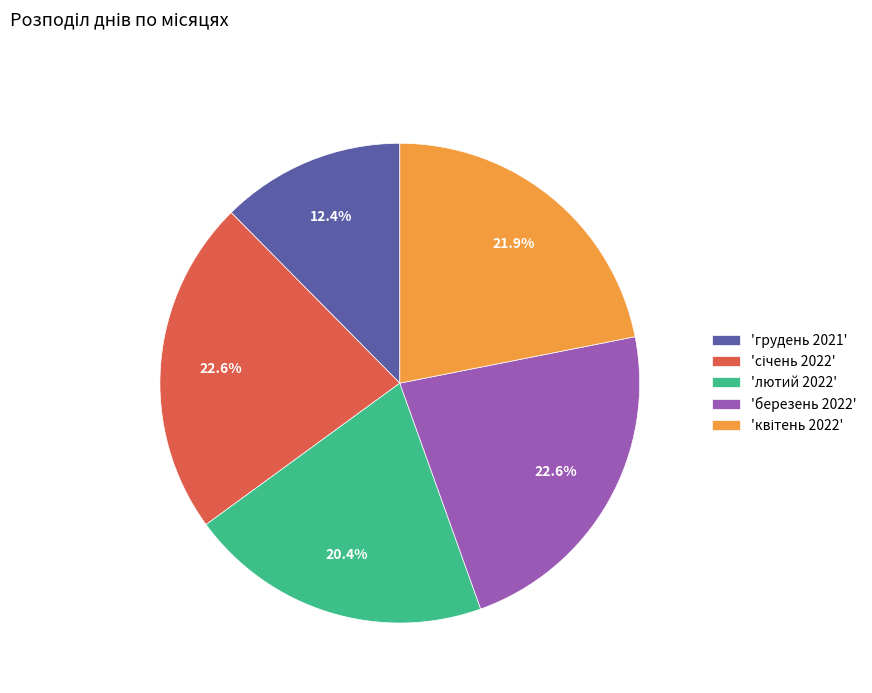

Is there any slice that represents more than half of the pie?

No